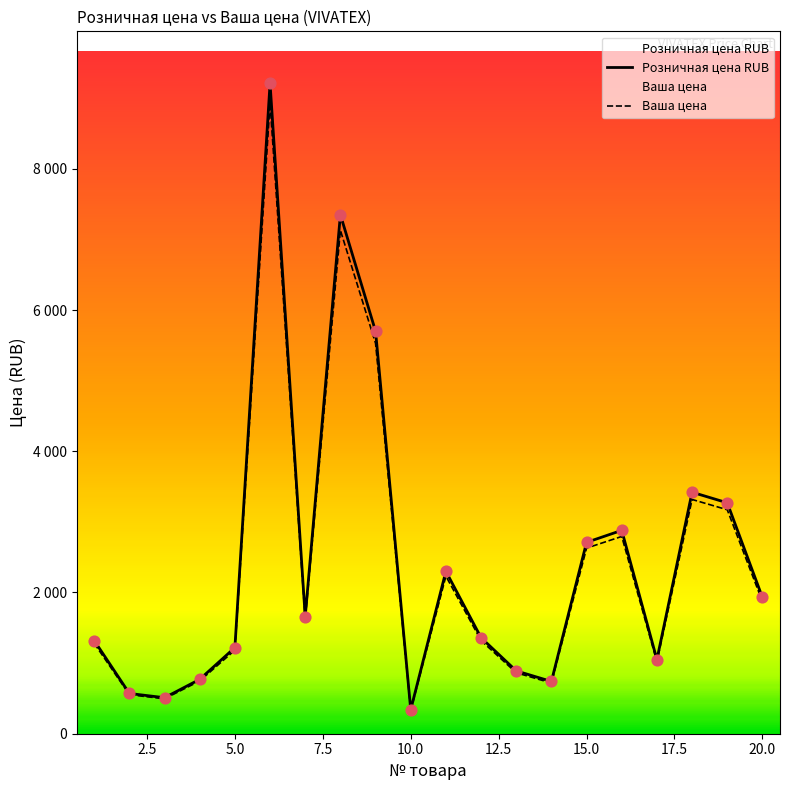

Which series has the largest total across all categories?

Розничная цена RUB